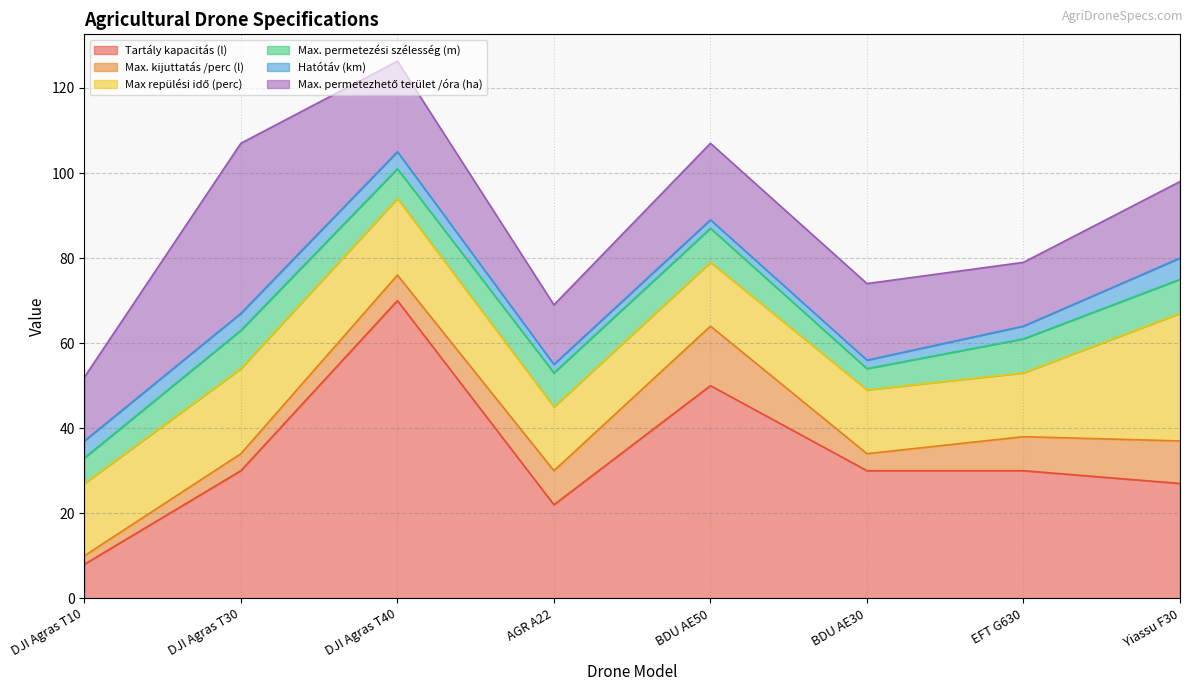

Where is the first local minimum for Max. permetezési szélesség (m)?

DJI Agras T40